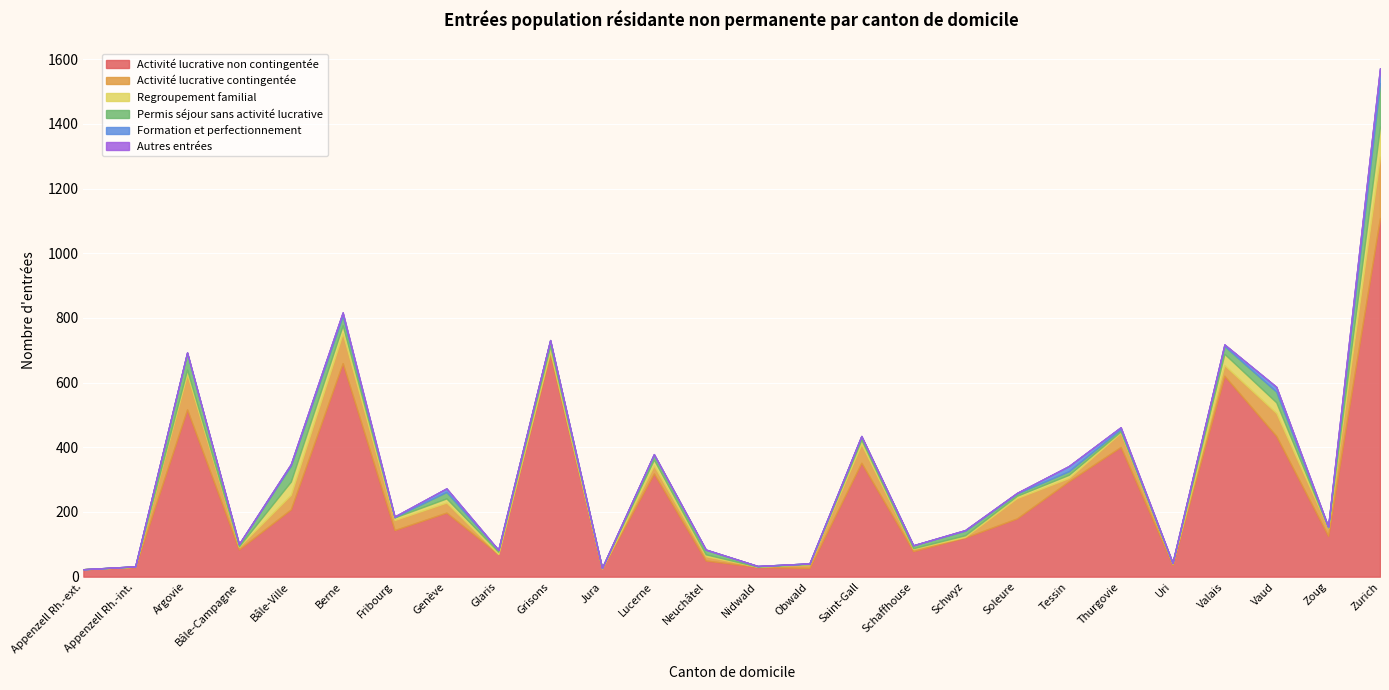

The Autres entrées series shows 0 at Zoug. True or false?

True